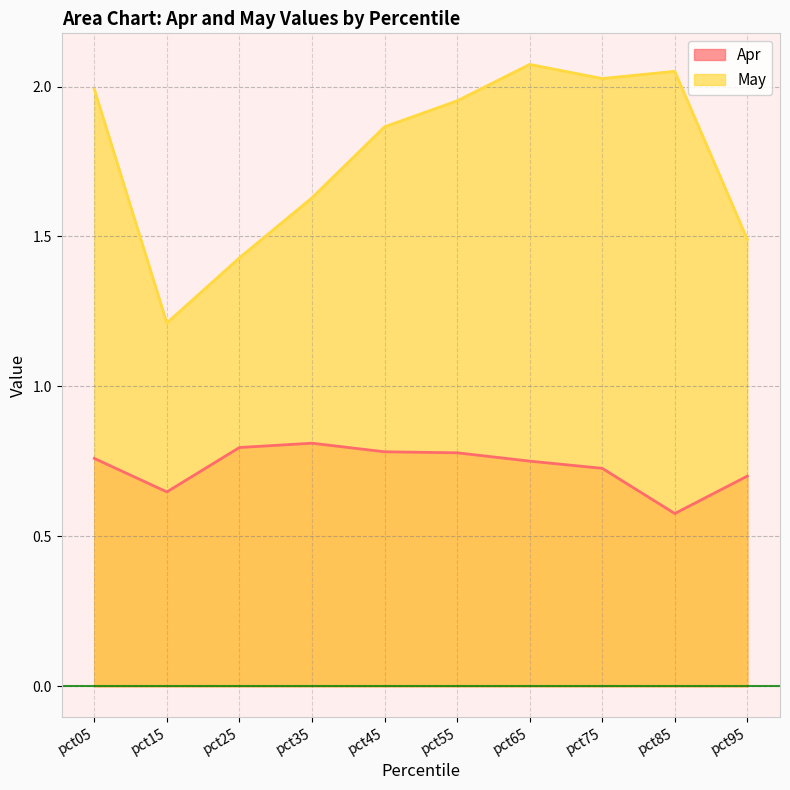

Reading right to left, extract all data points from this chart.

Apr: pct95=0.7	pct85=0.6	pct75=0.7	pct65=0.8	pct55=0.8	pct45=0.8	pct35=0.8	pct25=0.8	pct15=0.6	pct05=0.8
May: pct95=1.5	pct85=2.1	pct75=2.0	pct65=2.1	pct55=2.0	pct45=1.9	pct35=1.6	pct25=1.4	pct15=1.2	pct05=2.0